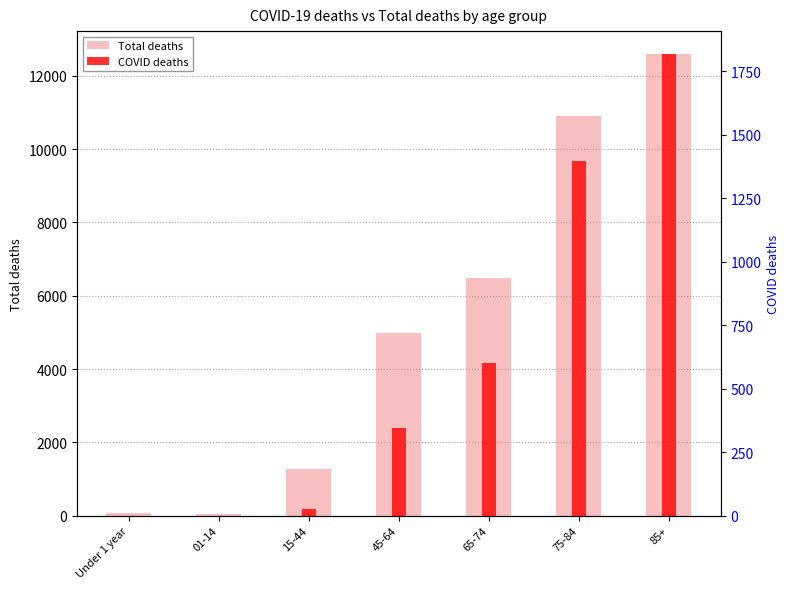

Is it true that Total deaths equals 587 at 15-44?

False